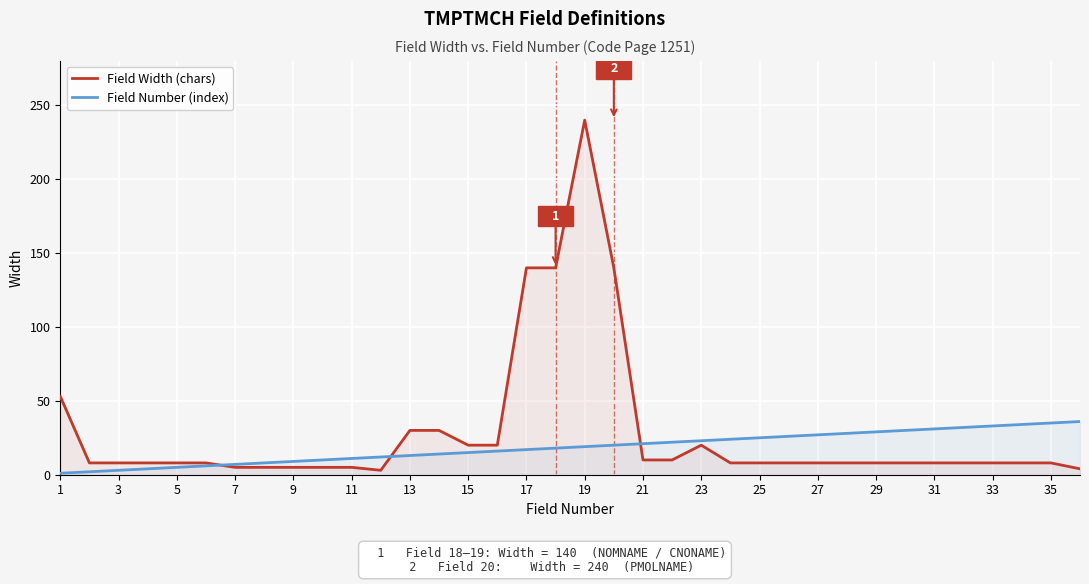

Reading right to left, extract all data points from this chart.

Field Width (chars): 4	8	8	8	8	8	8	8	8	8	8	8	8	20	10	10	140	240	140	140	20	20	30	30	3	5	5	5	5	5	8	8	8	8	8	53
Field Number (index): 36	35	34	33	32	31	30	29	28	27	26	25	24	23	22	21	20	19	18	17	16	15	14	13	12	11	10	9	8	7	6	5	4	3	2	1